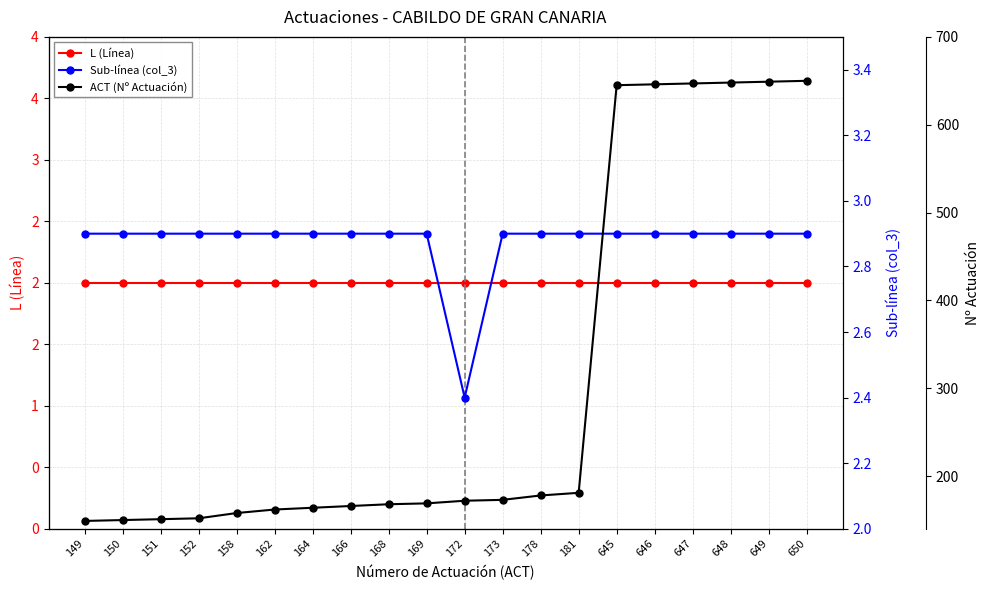

True or false: ACT (action number) has a value of 202.1 at 149.

False